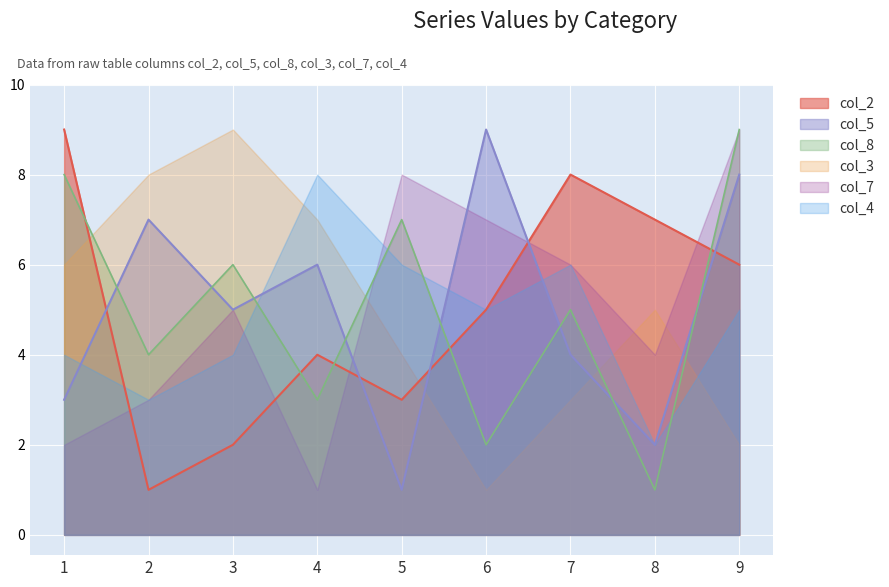

Which has a higher value, 4 or 9?

9